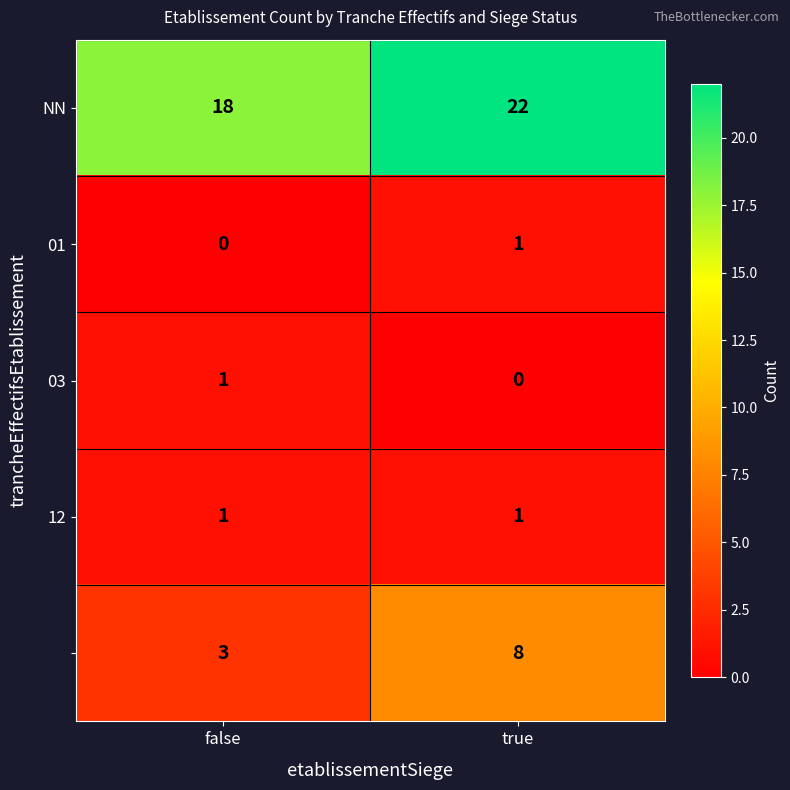

At which category is the sum across all series the highest?

true